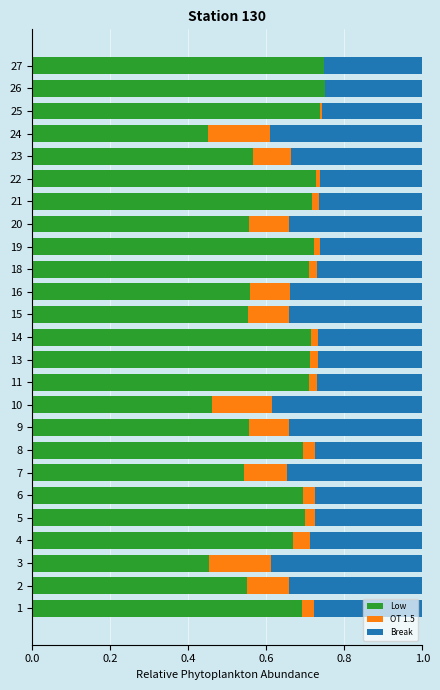

What is the sum of the Low values at 15 and 23?

1.1